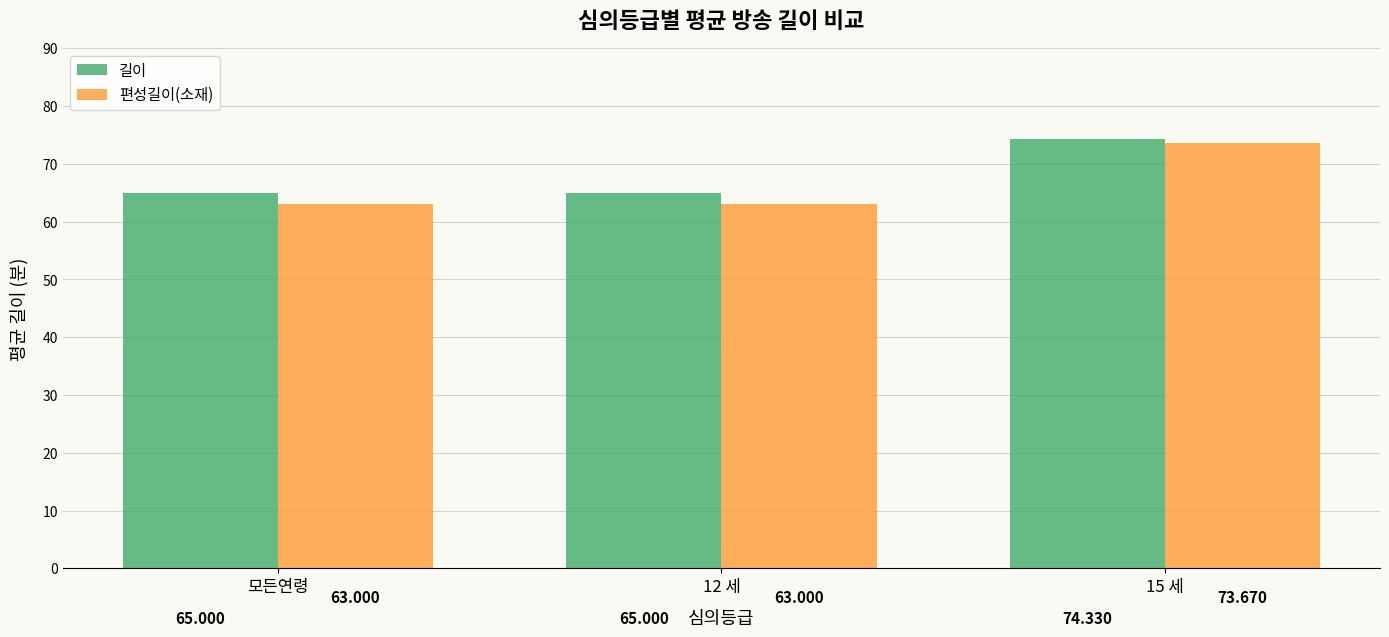

Rank the series by their average value, from lowest to highest.

편성길이(소재), 길이